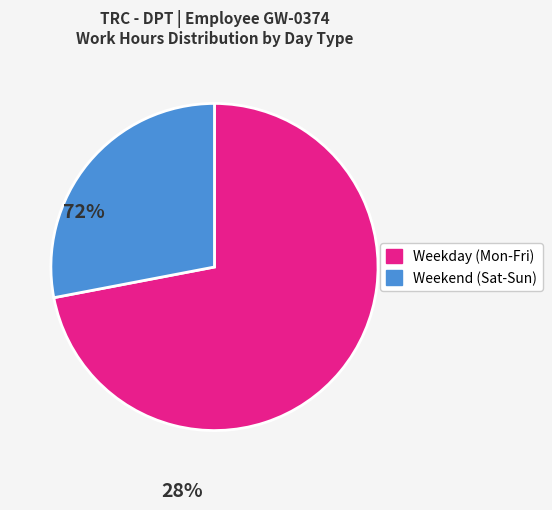

Is there any slice that represents more than half of the pie?

Yes